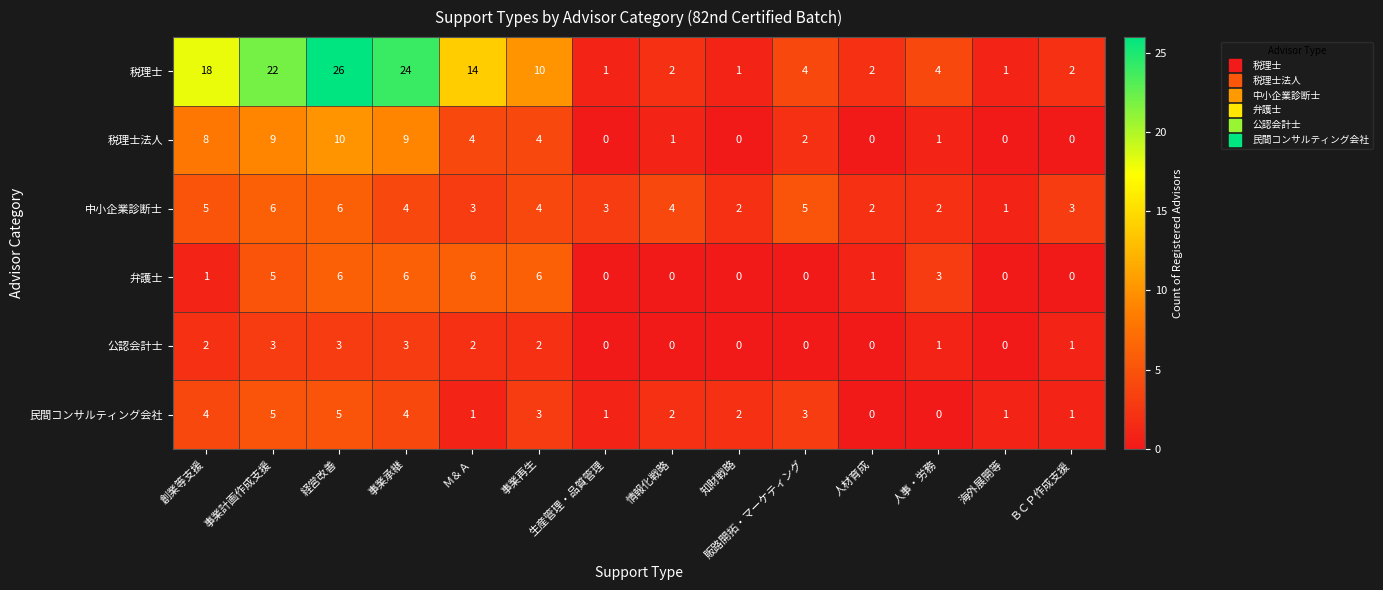

What is the difference between the 税理士 values at 人事・労務 and 海外展開等?

3